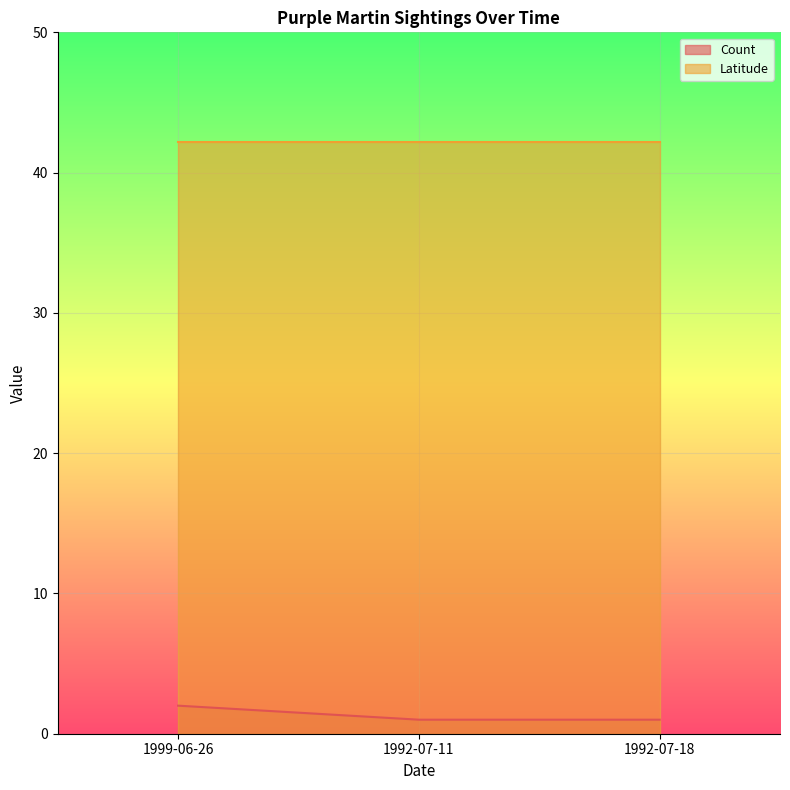

True or false: the data shows 0 at 1992-07-18.

False